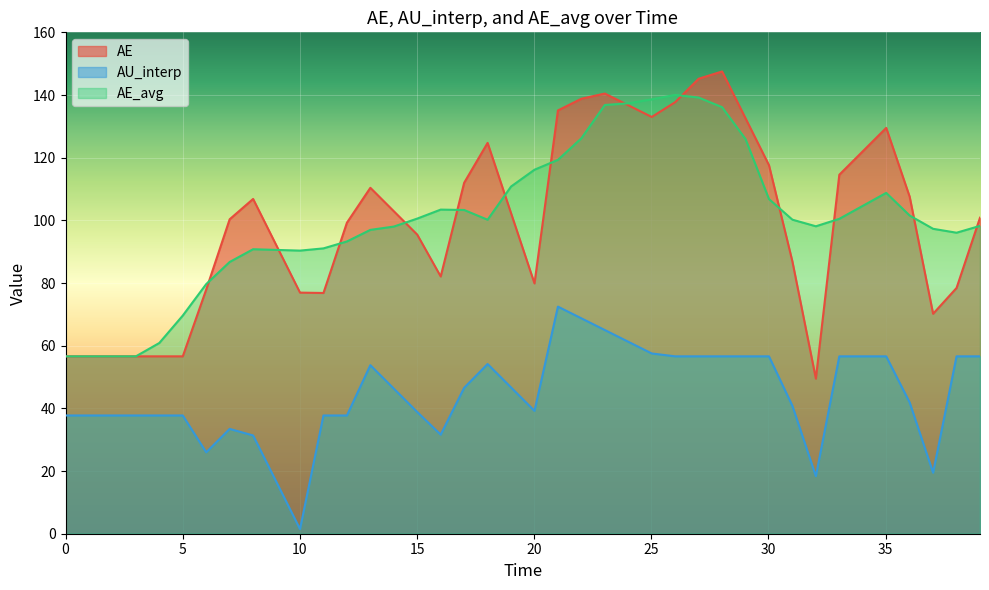

True or false: AE and AU_interp cross at least once.

False